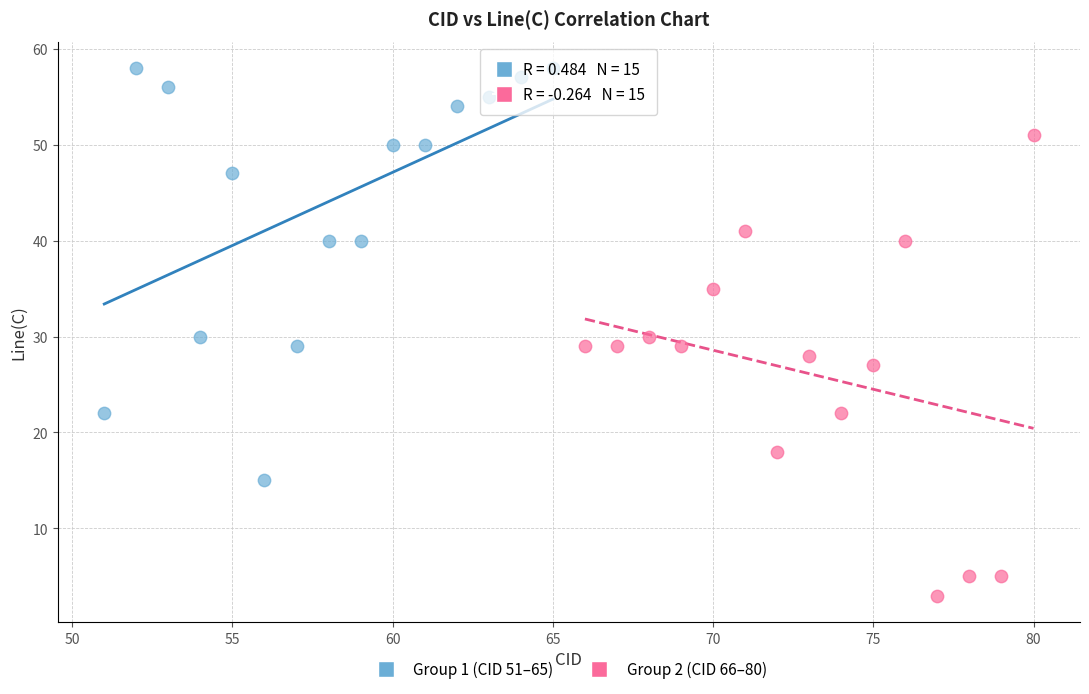

Which series contains the highest Y value?

Group 1 (CID 51–65)